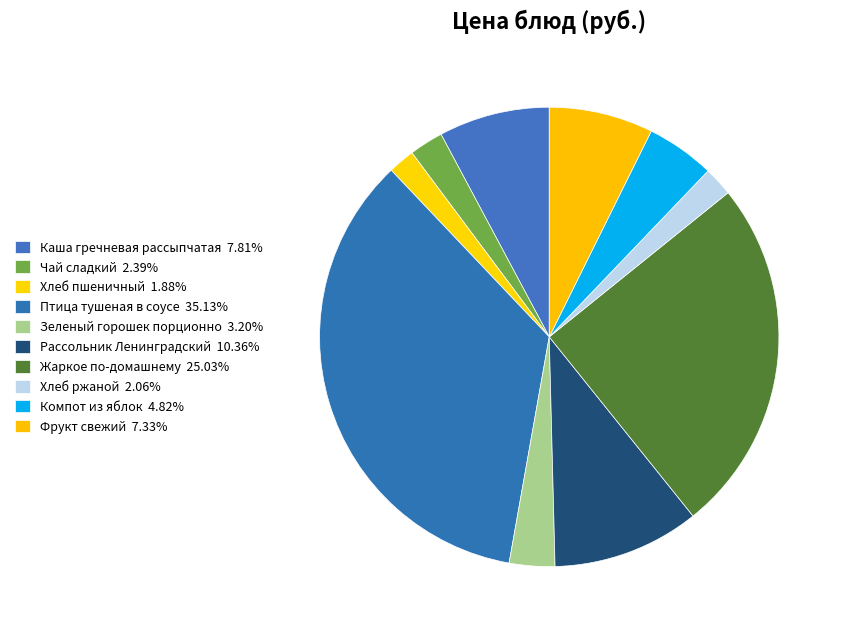

To the nearest percent, what portion does Хлеб пшеничный represent?

2%